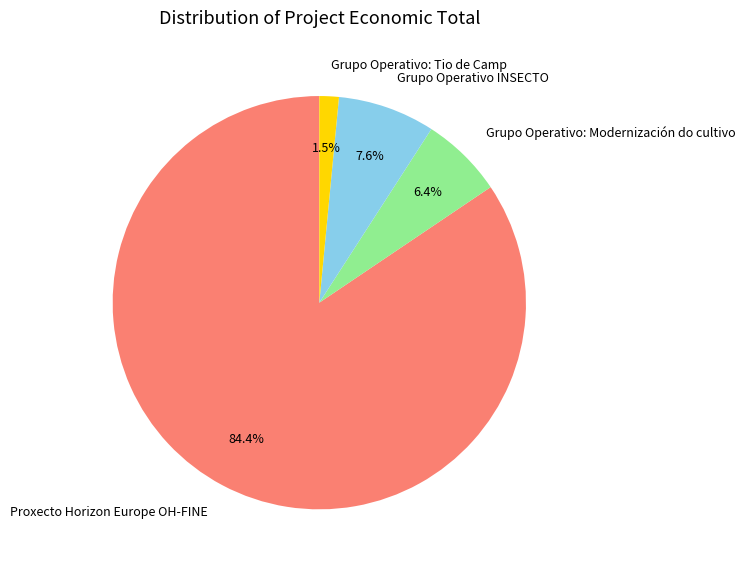

Is Proxecto Horizon Europe OH-FINE the majority of the pie?

Yes